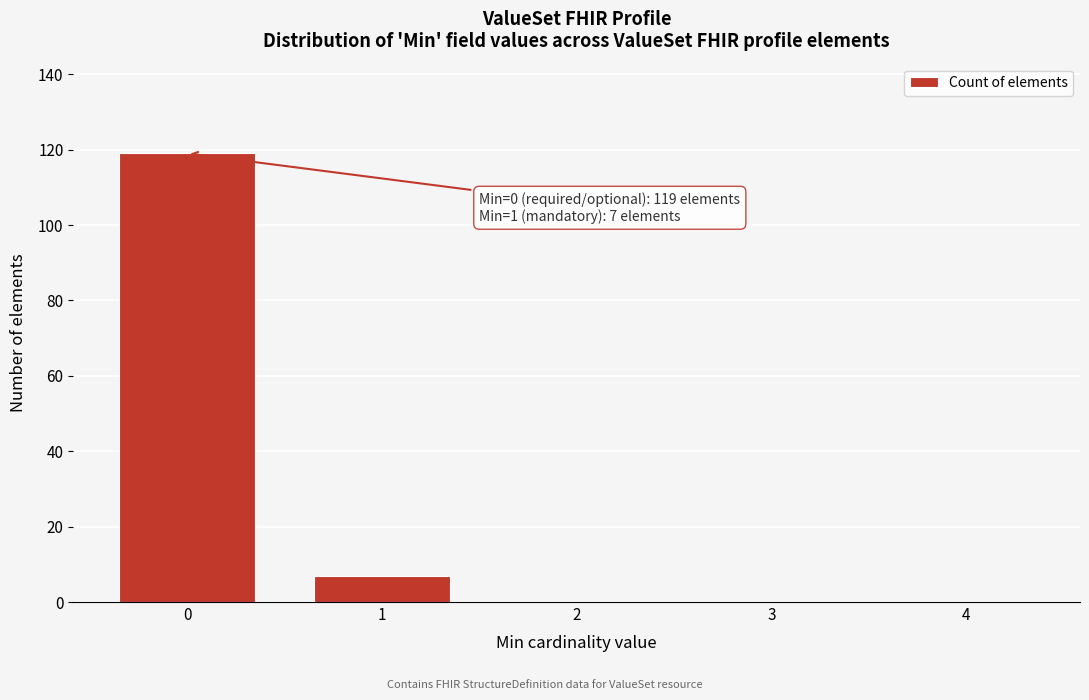

Reading left to right, extract all data points from this chart.

0=119	1=7	2=0	3=0	4=0